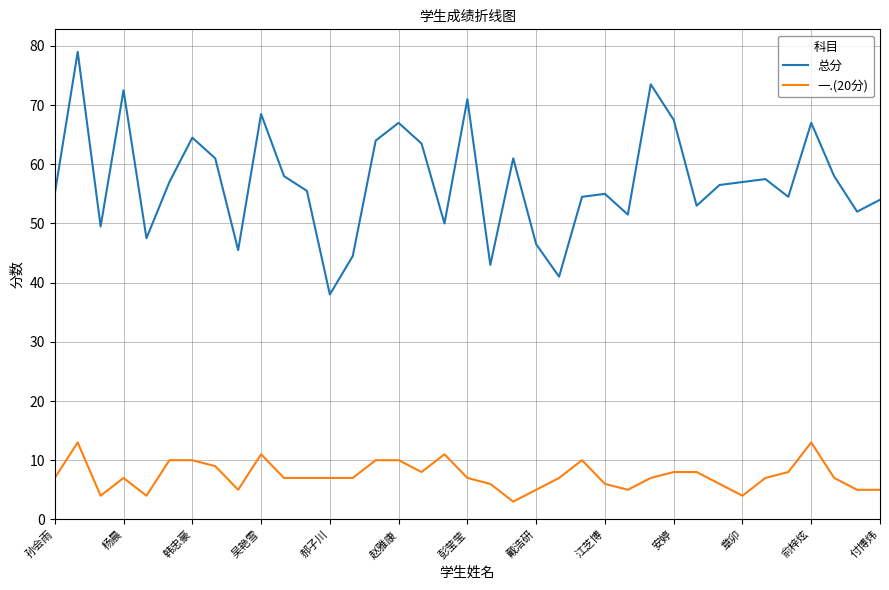

Rank the series by their maximum value, from lowest to highest.

一.(20分), 总分